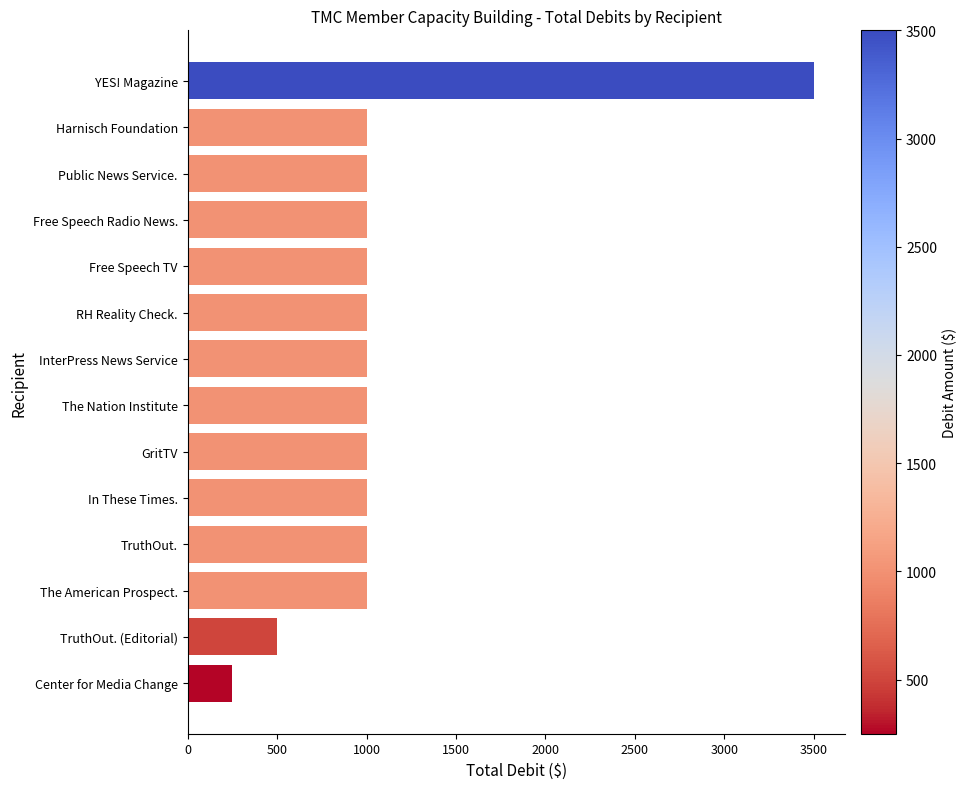

How many categories are shown in the chart?

14